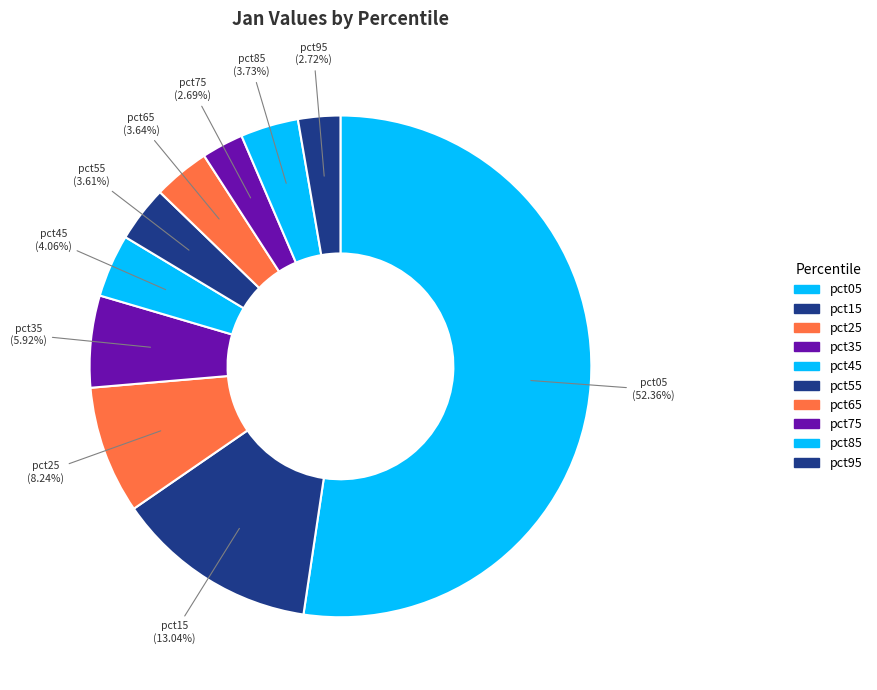

Is it true that pct45 is 1% of the pie?

False